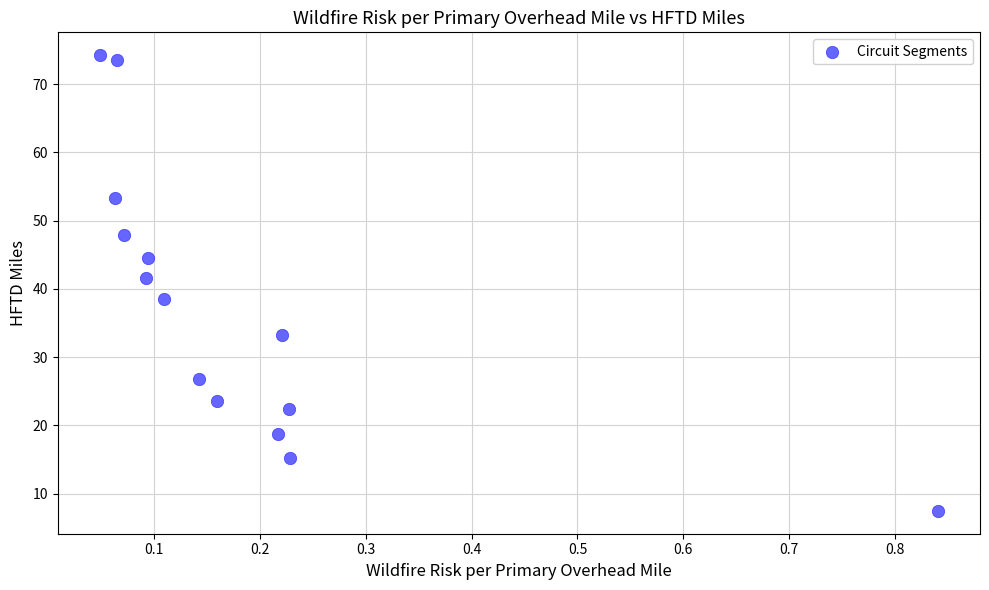

What is the range of Y values (max minus min)?

66.8